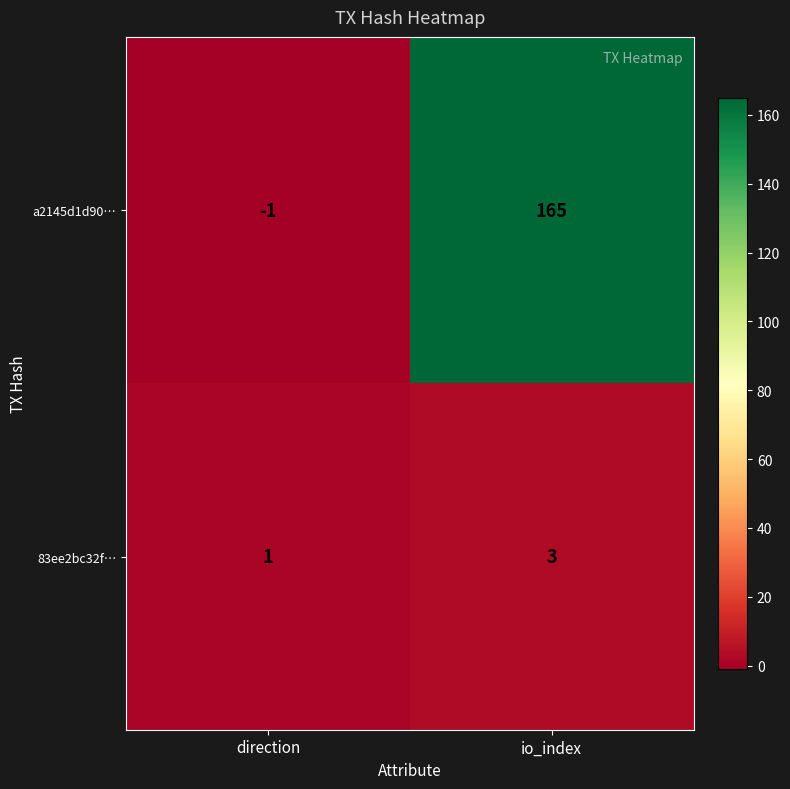

The value of a2145d1d90… at direction is -1. True or false?

True